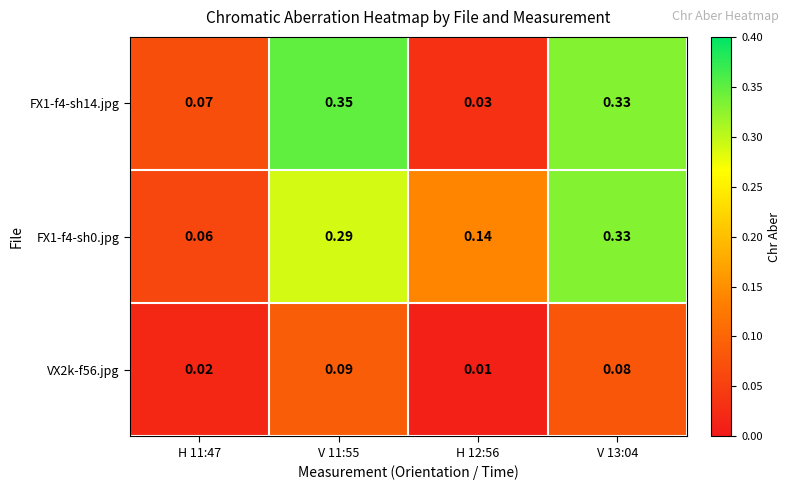

Is the value of FX1-f4-sh14.jpg at H 11:47 greater than the value of VX2k-f56.jpg at V 11:55?

No